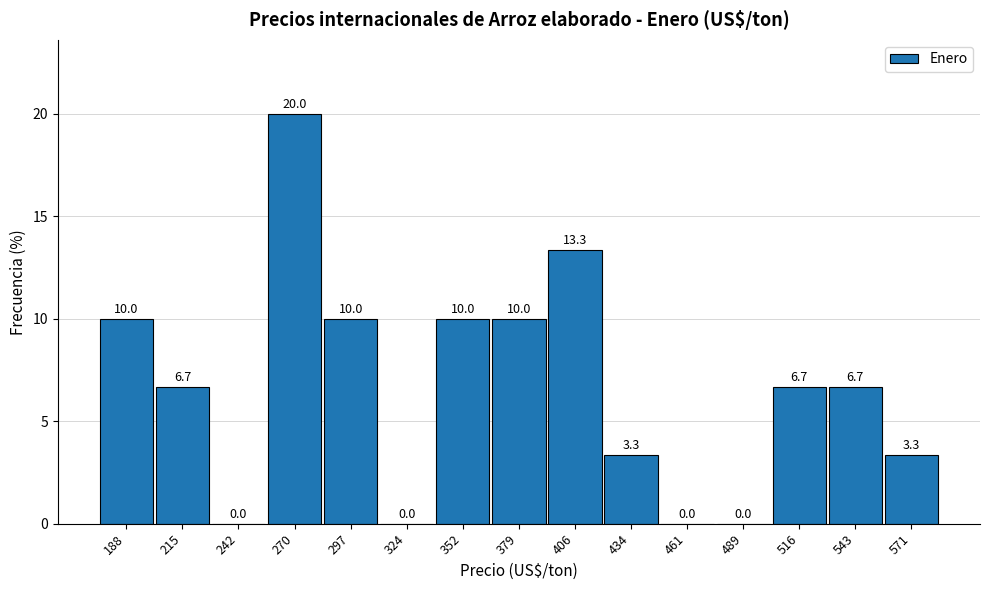

Reading left to right, transcribe this chart: for each bar, give the range it covers on the x-axis and its height. The bar edges are not printed on the chart, so give them approximately, as read against the axis.

175 to 200: 10.0
200 to 230: 6.7
230 to 255: 0.0
255 to 285: 20.0
285 to 310: 10.0
310 to 340: 0.0
340 to 365: 10.0
365 to 395: 10.0
395 to 420: 13.3
420 to 450: 3.3
450 to 475: 0.0
475 to 500: 0.0
500 to 530: 6.7
530 to 555: 6.7
555 to 585: 3.3